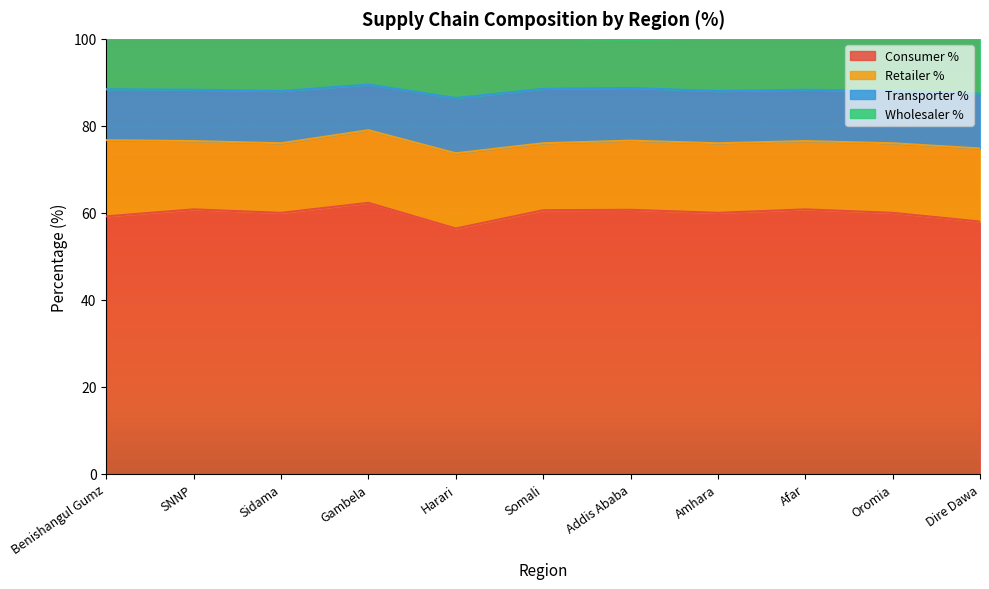

The Consumer % series shows 89.1 at Gambela. True or false?

False